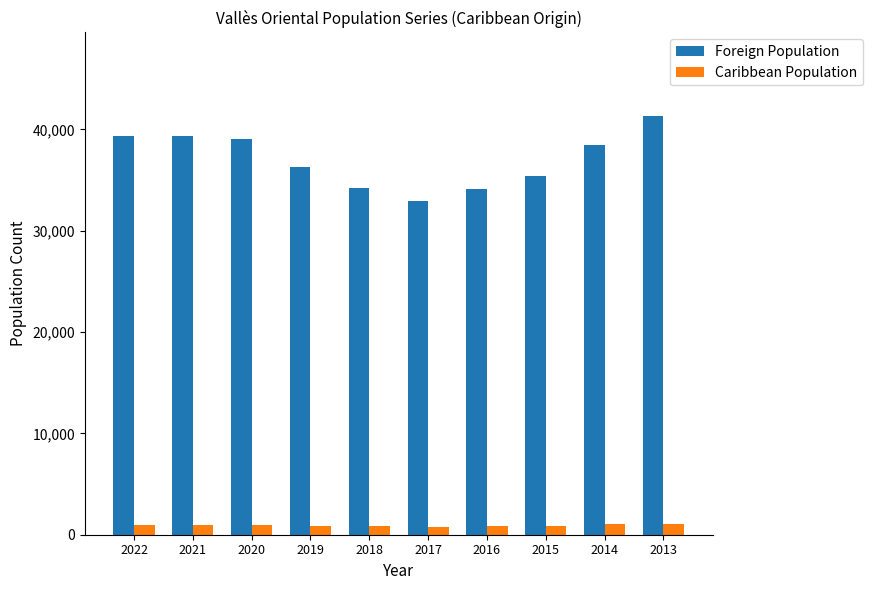

What is the average value of the Foreign Population series?

37069